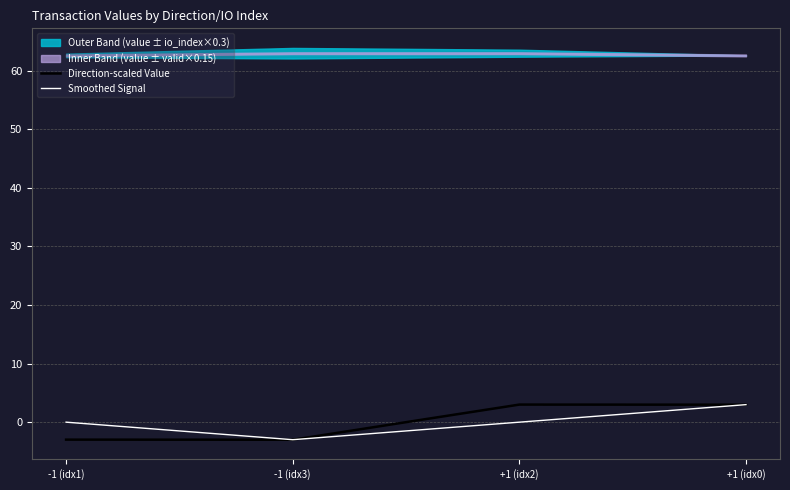

What position from the right is +1 (idx0)?

1